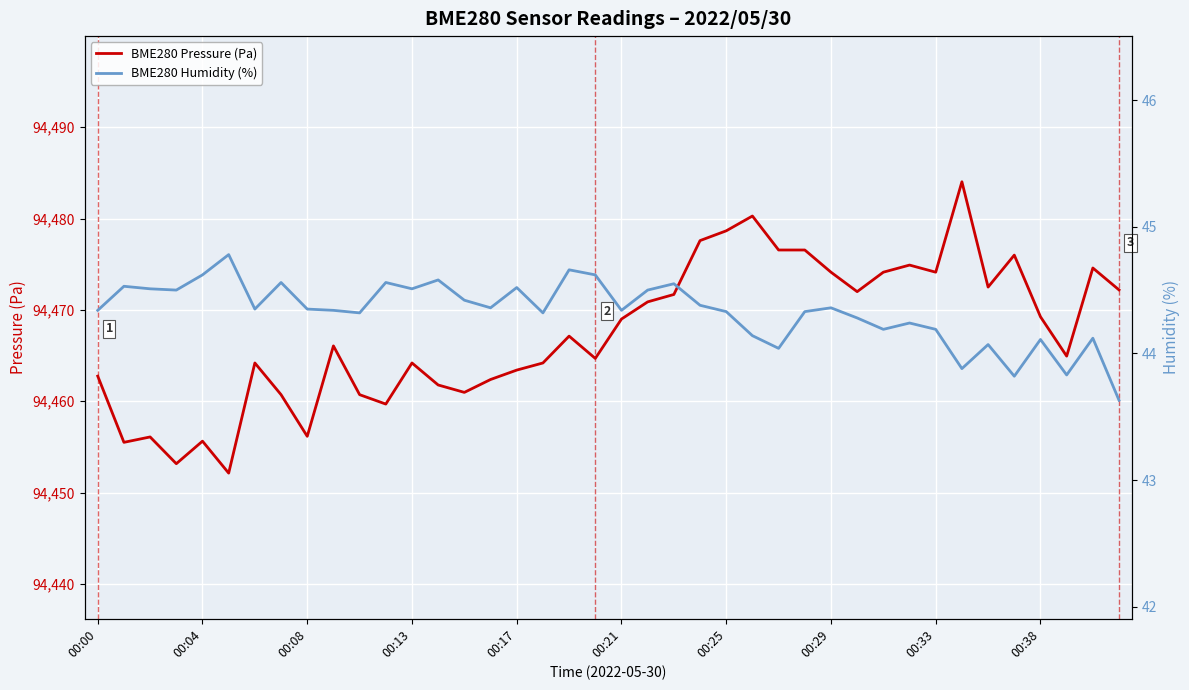

What is the maximum value for BME280 Humidity (%)?

44.8